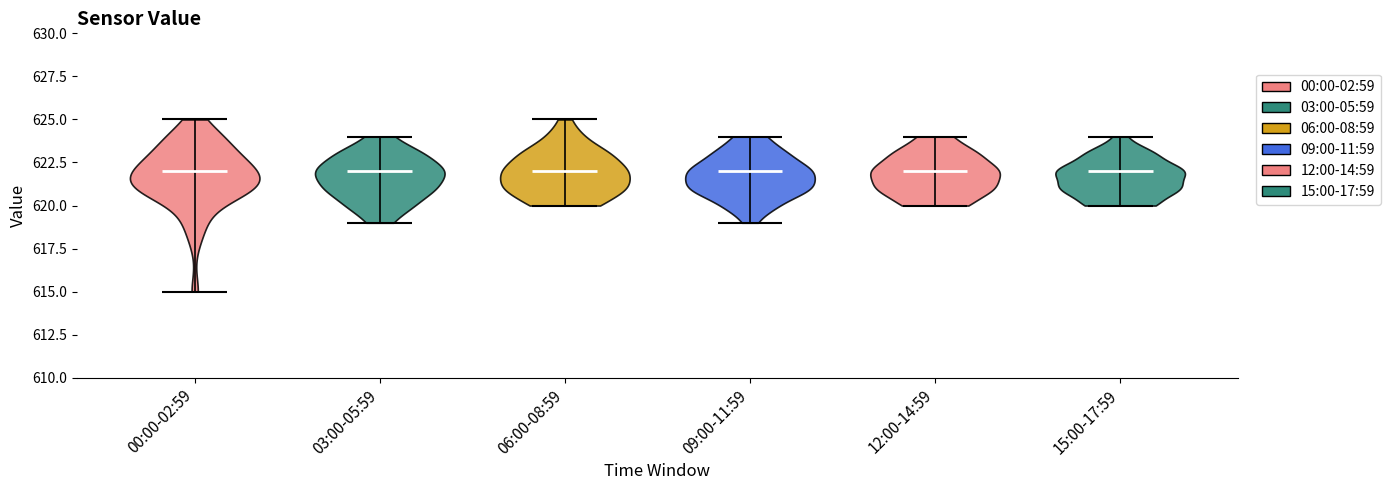

Reading left to right, read every violin against the y-axis: where its median line is, and the lowest and highest points it reaches. The values are not printed on the chart, so give them approximately, as read against the axis.

00:00-02:59: median line 622, lowest point 615, highest point 625
03:00-05:59: median line 622, lowest point 619, highest point 624
06:00-08:59: median line 622, lowest point 620, highest point 625
09:00-11:59: median line 622, lowest point 619, highest point 624
12:00-14:59: median line 622, lowest point 620, highest point 624
15:00-17:59: median line 622, lowest point 620, highest point 624